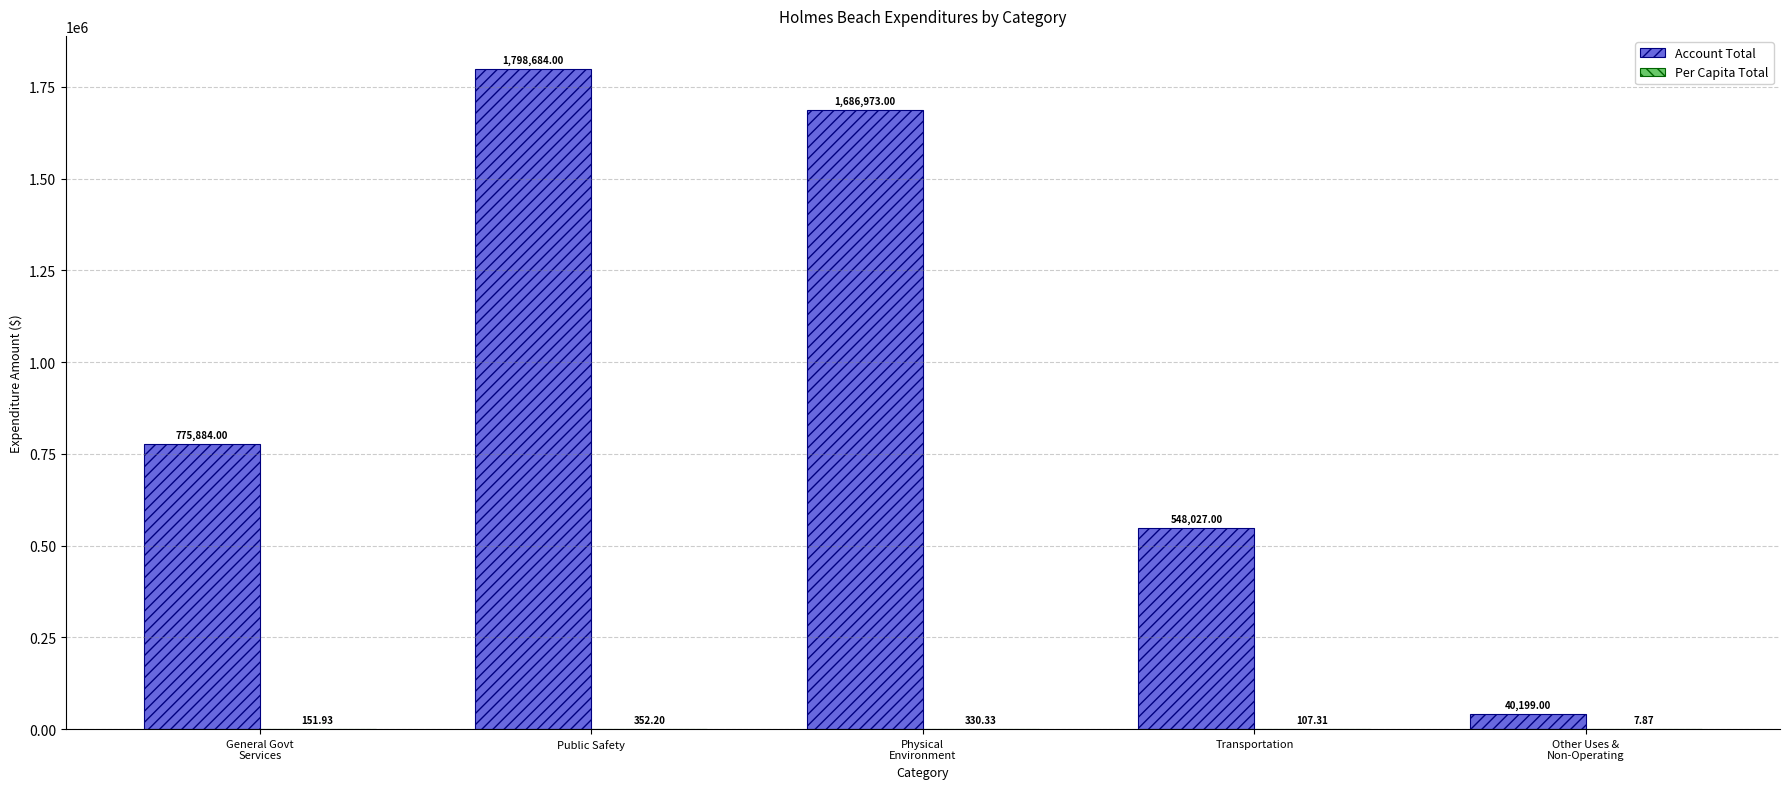

Which series has the largest total across all categories?

Account Total